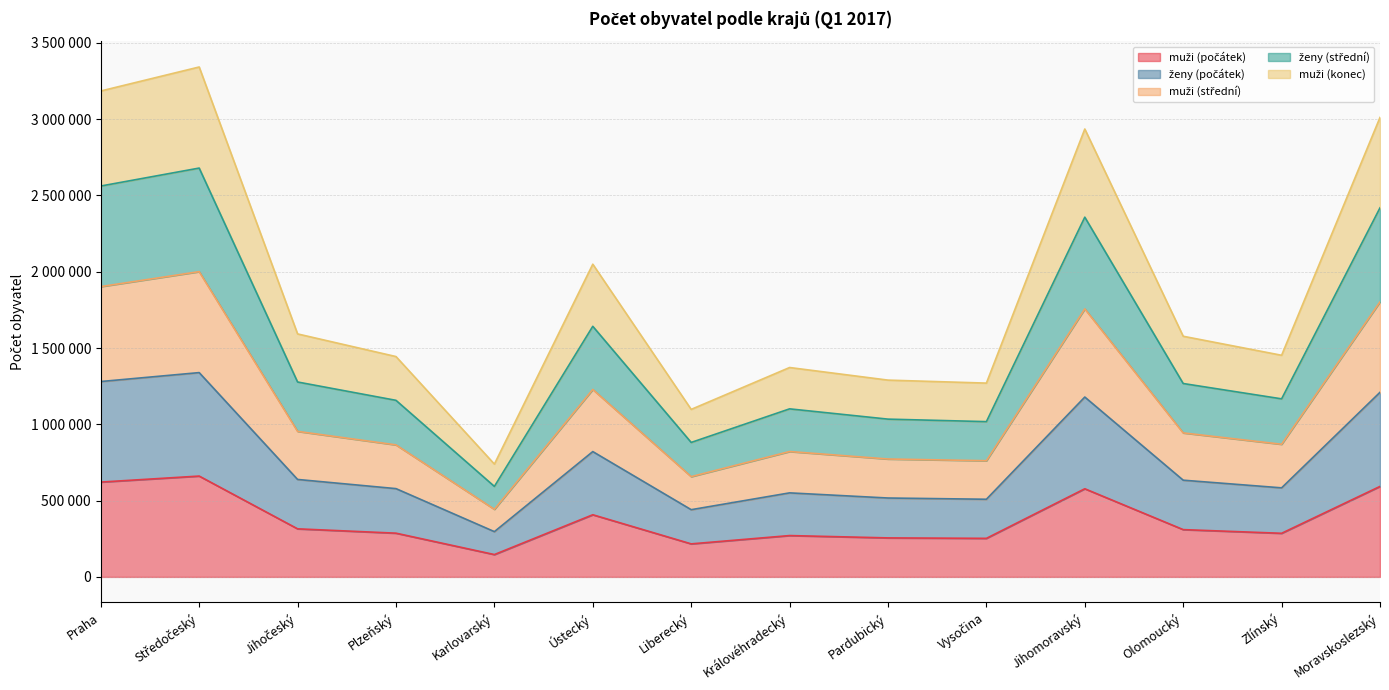

Reading left to right, extract all data points from this chart.

muži (počátek): 621565	660919	315113	286667	146487	407372	216556	270981	255691	252695	577723	309999	285855	593064
ženy (počátek): 1280508	1338982	638782	578629	296749	821377	440636	550804	517087	508952	1178812	633925	583698	1209879
muži (střední): 1902605	2000614	953815	865331	443119	1228544	657217	821729	772743	761522	1756560	943759	869378	1802535
ženy (střední): 2561758	2679426	1277402	1157255	593185	1642381	881238	1101383	1034054	1017659	2357556	1267445	1167000	2418809
muži (konec): 3184589	3341879	1592490	1444133	739452	2049412	1097859	1372317	1289751	1270165	2935422	1577191	1452556	3011182